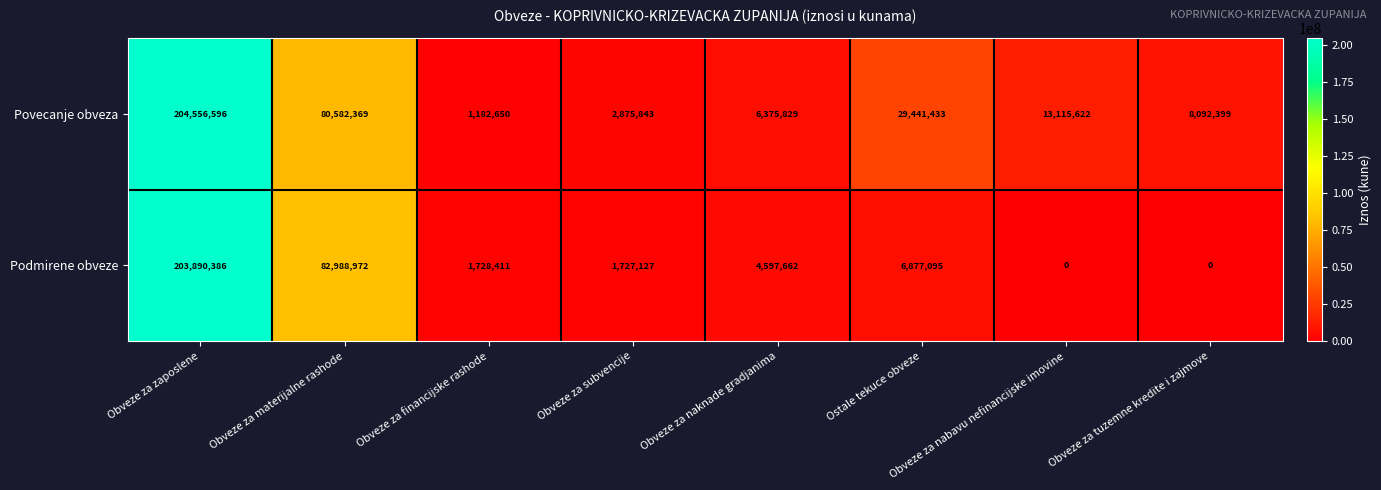

Rank the categories by Povecanje obveza value from lowest to highest.

Obveze za financijske rashode, Obveze za subvencije, Obveze za naknade gradjanima, Obveze za tuzemne kredite i zajmove, Obveze za nabavu nefinancijske imovine, Ostale tekuce obveze, Obveze za materijalne rashode, Obveze za zaposlene